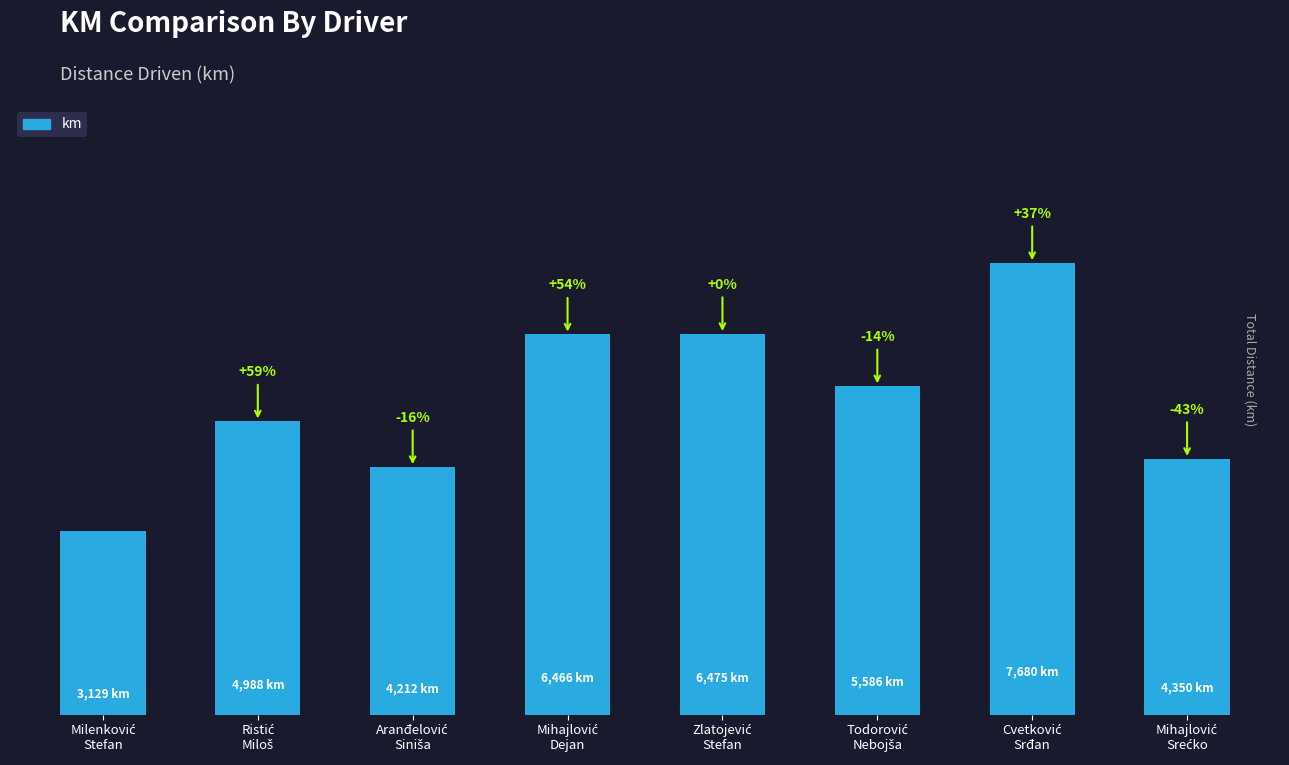

Reading left to right, extract all data points from this chart.

Milenković
Stefan=3128.6	Ristić
Miloš=4988.3	Aranđelović
Siniša=4211.8	Mihajlović
Dejan=6465.9	Zlatojević
Stefan=6474.9	Todorović
Nebojša=5585.8	Cvetković
Srđan=7680.3	Mihajlović
Srećko=4350.1